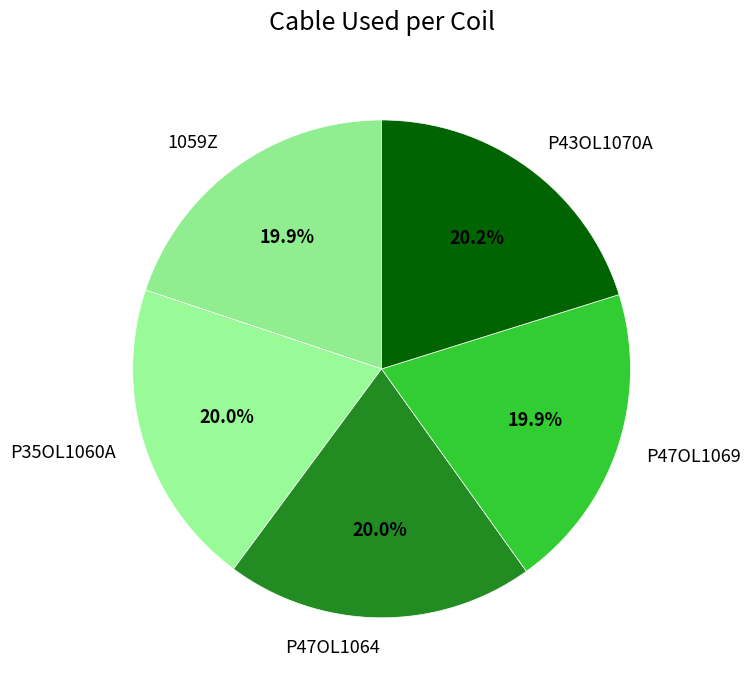

To the nearest percent, what portion does P43OL1070A represent?

20%